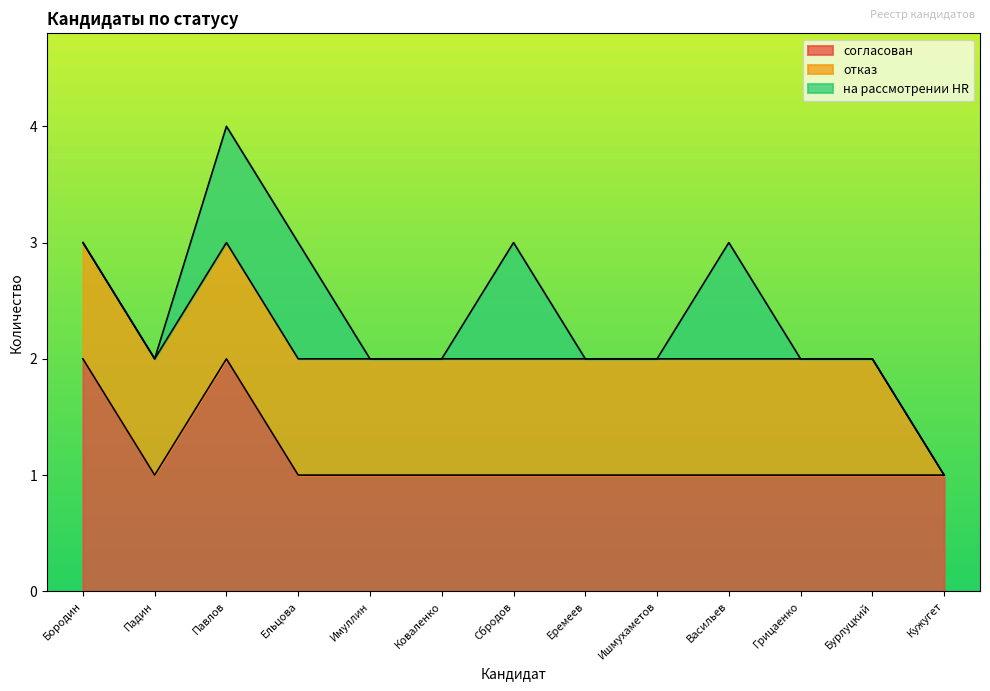

Rank the categories by на рассмотрении HR value from lowest to highest.

Бородин, Падин, Имуллин, Коваленко, Еремеев, Ишмухаметов, Грицаенко, Бурлуцкий, Кужугет, Павлов, Ельцова, Сбродов, Васильев